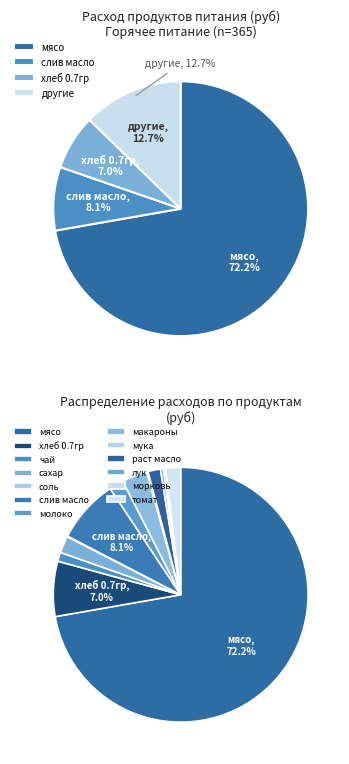

The макароны slice represents 3% of the pie. True or false?

True